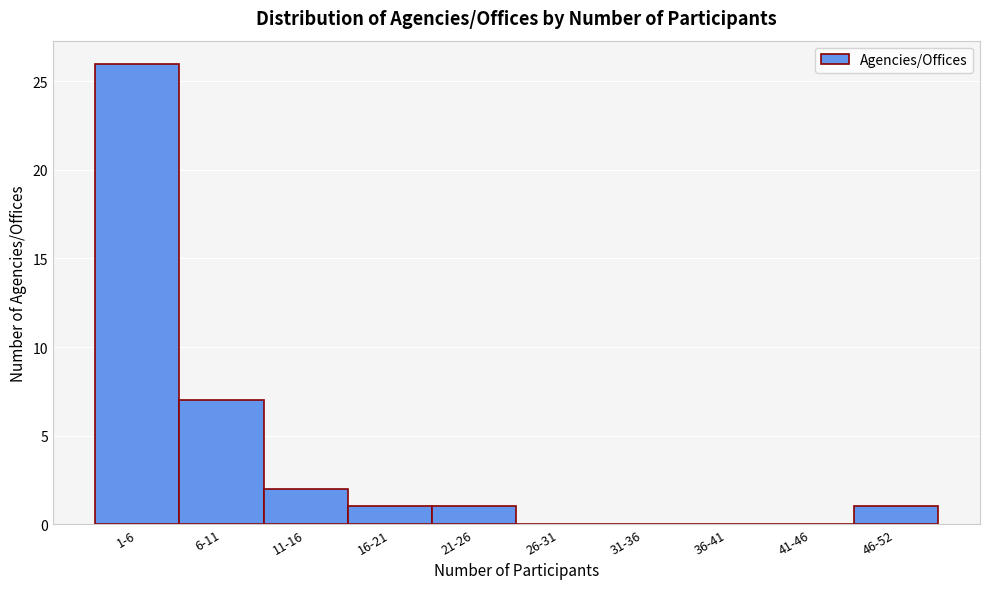

Reading right to left, list all the values displayed in this chart.

46-52=1	41-46=0	36-41=0	31-36=0	26-31=0	21-26=1	16-21=1	11-16=2	6-11=7	1-6=26